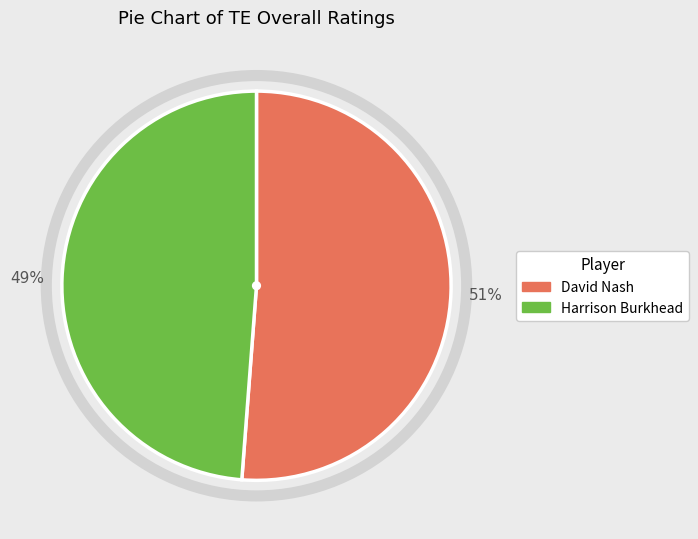

To the nearest percent, what is the difference between the largest and smallest slice percentages?

2%